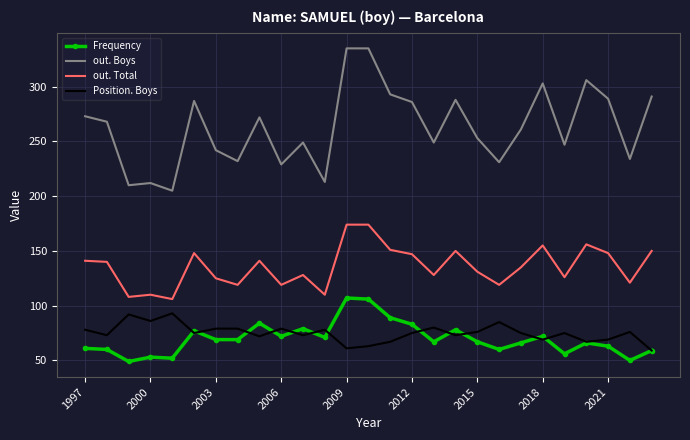

List the series in order of their peak value, highest first.

out. Boys, out. Total, Frequency, Position. Boys